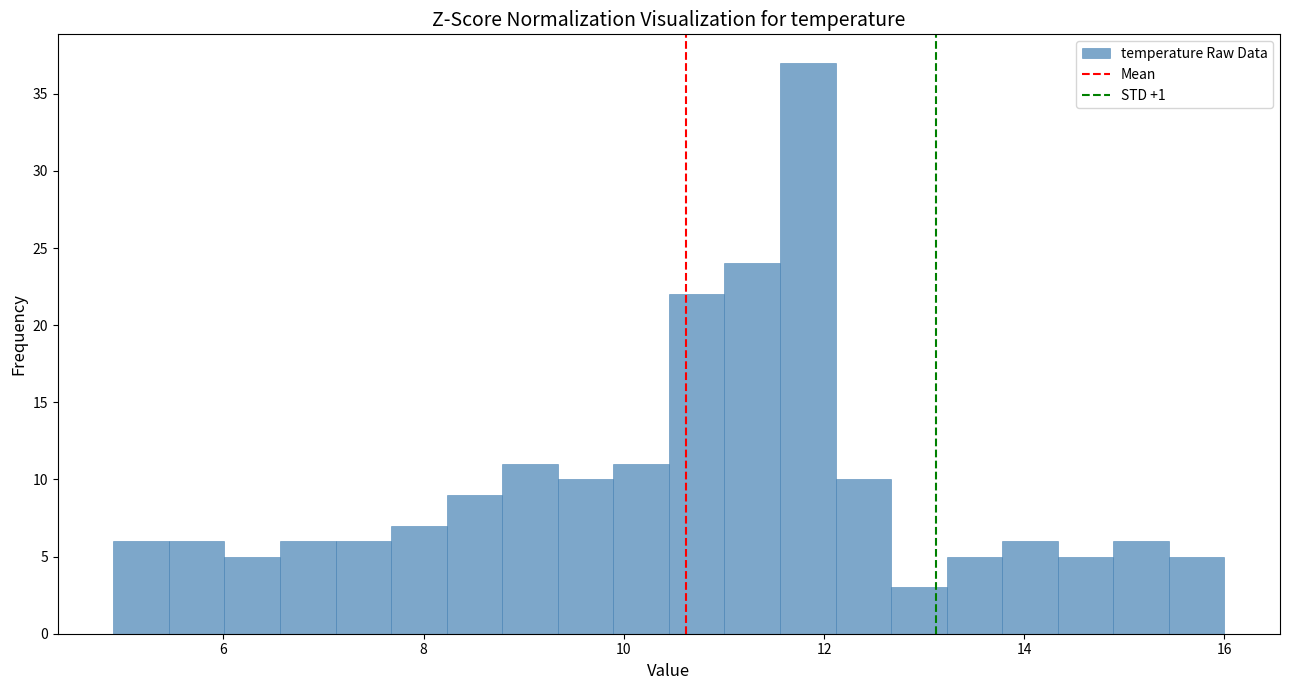

Around what value on the x-axis is the tallest bar? Give the approximate position of its centre, as read against the axis.

11.8